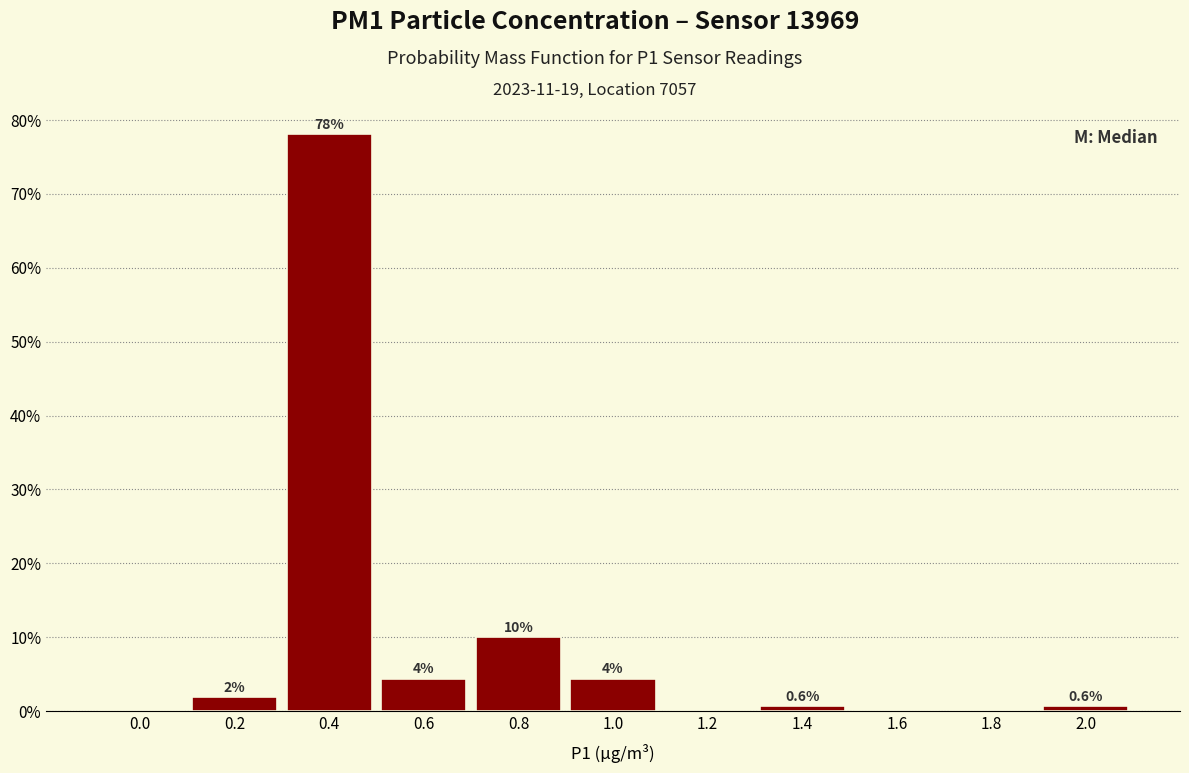

What is the sum of all values?

100.0